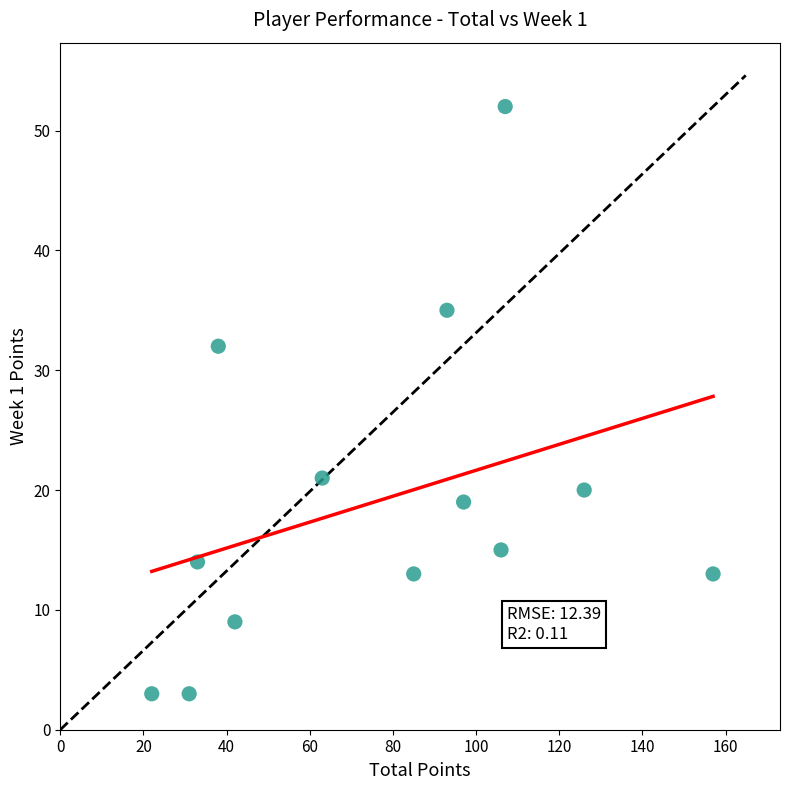

What is the range of Y values (max minus min)?

49